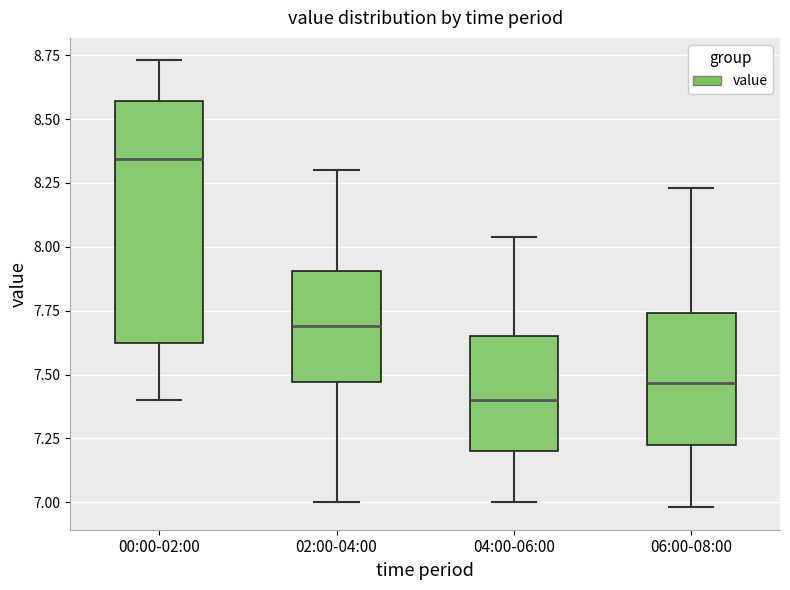

Where does the upper whisker of the box for 02:00-04:00 end on the y-axis? The values are not printed on the chart, so give them approximately, as read against the axis.

8.30